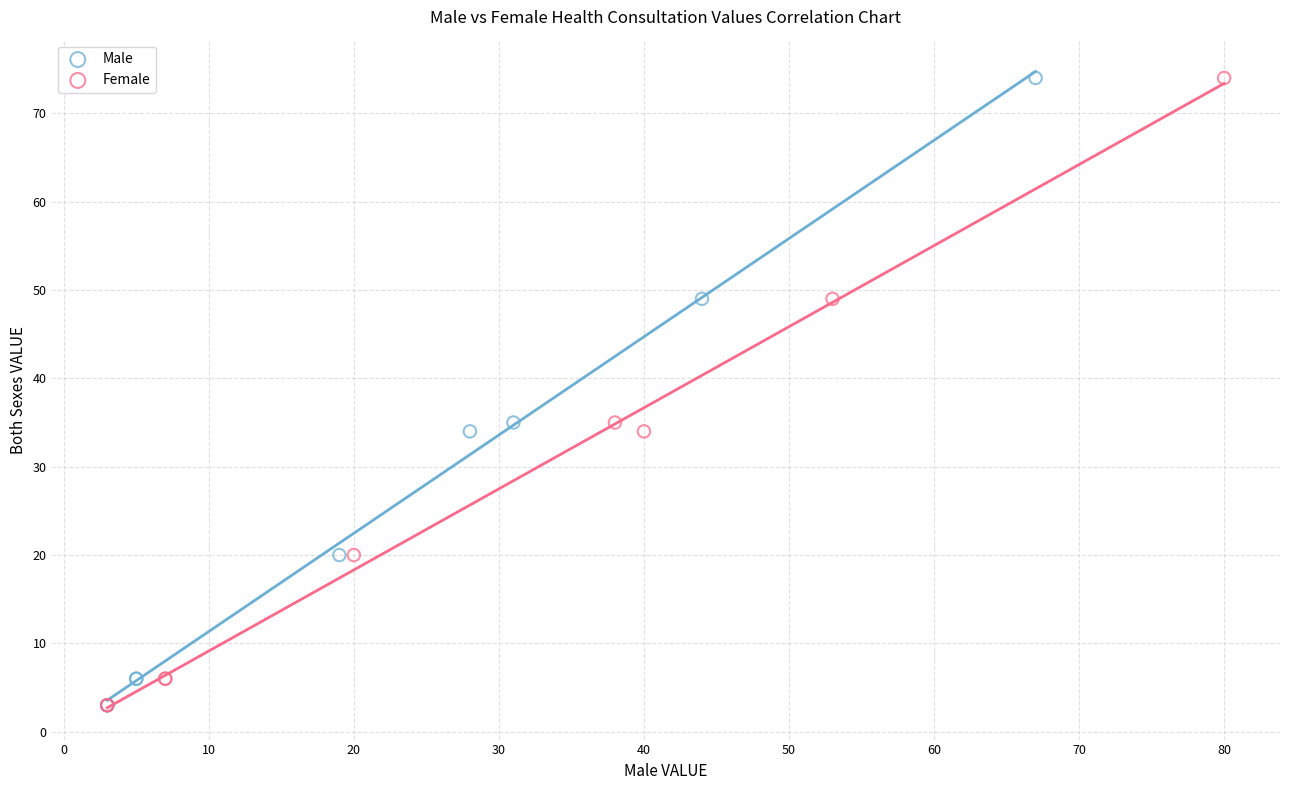

What are all the series names shown in the legend?

Male, Female